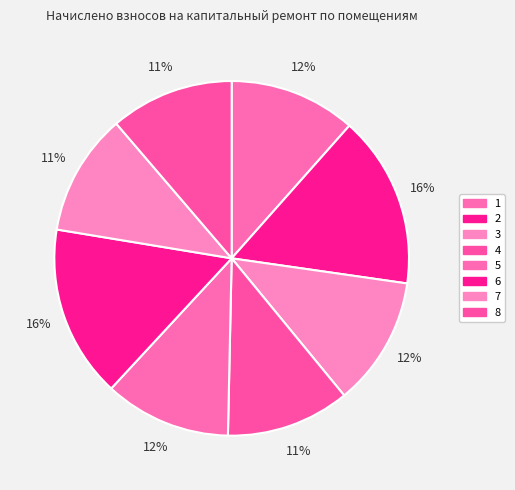

To the nearest percent, what is the average slice percentage?

12%